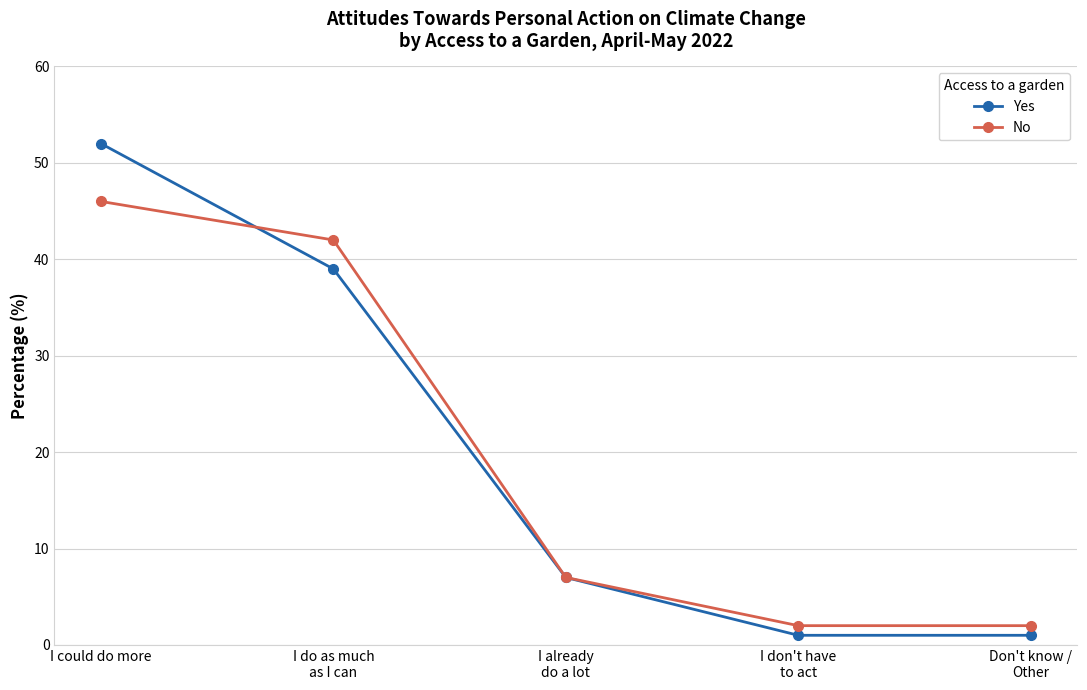

Is the value of Yes at I could do more greater than the value of No at I could do more?

Yes